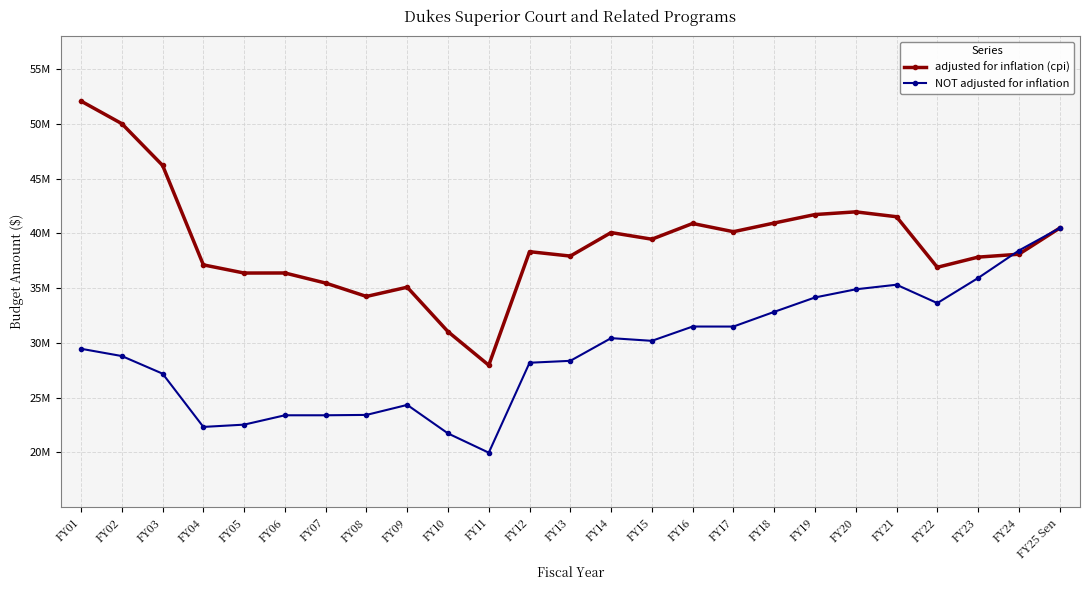

Is this an area chart (filled region under the line)?

No